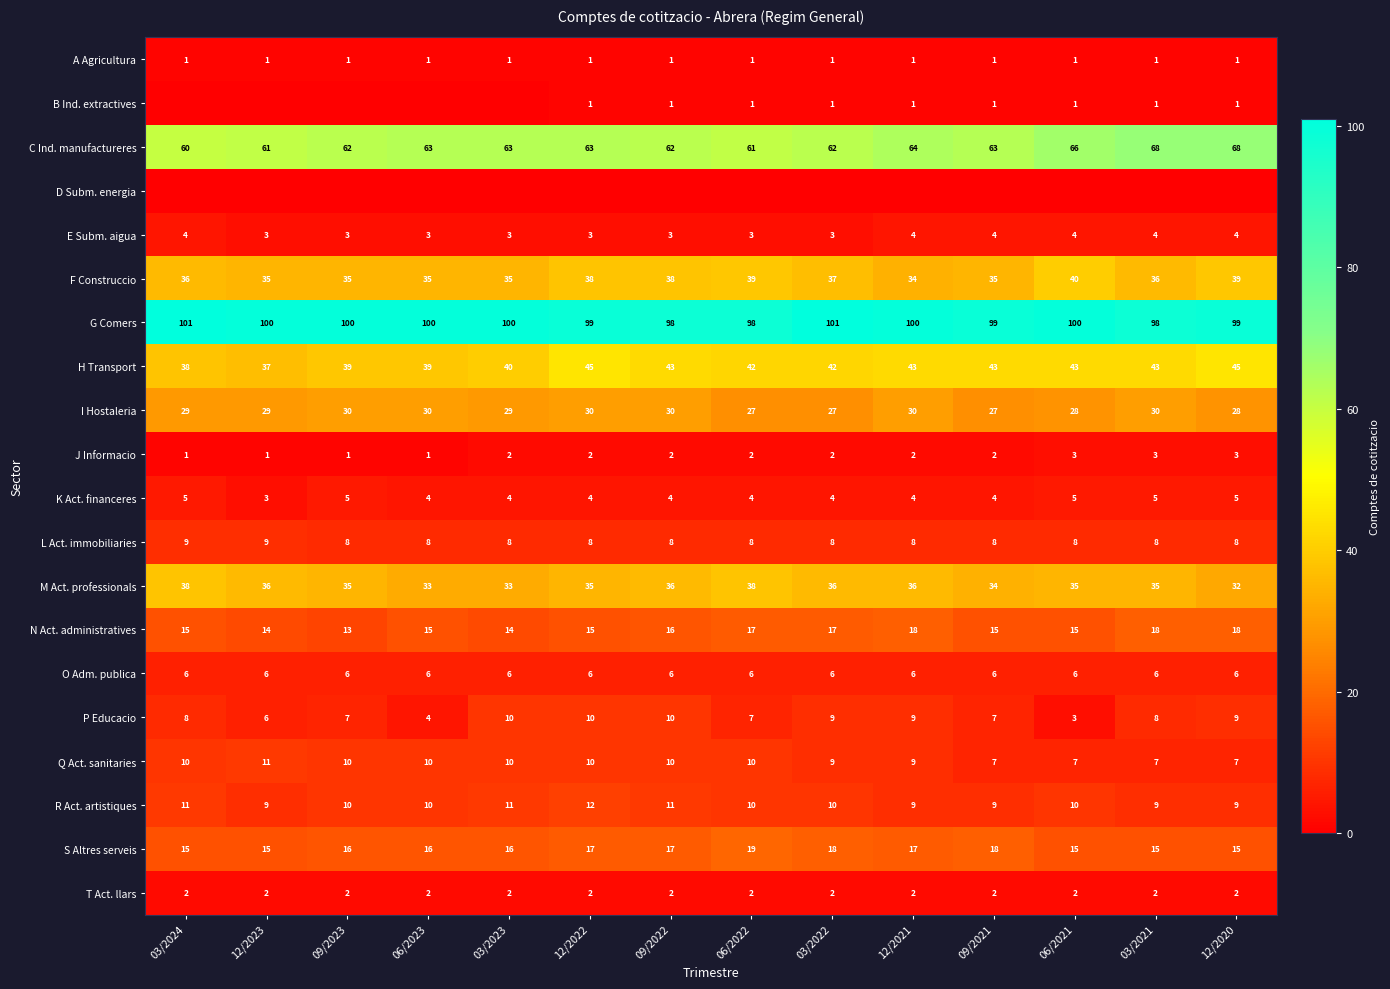

At which category is the sum across all series the highest?

12/2022